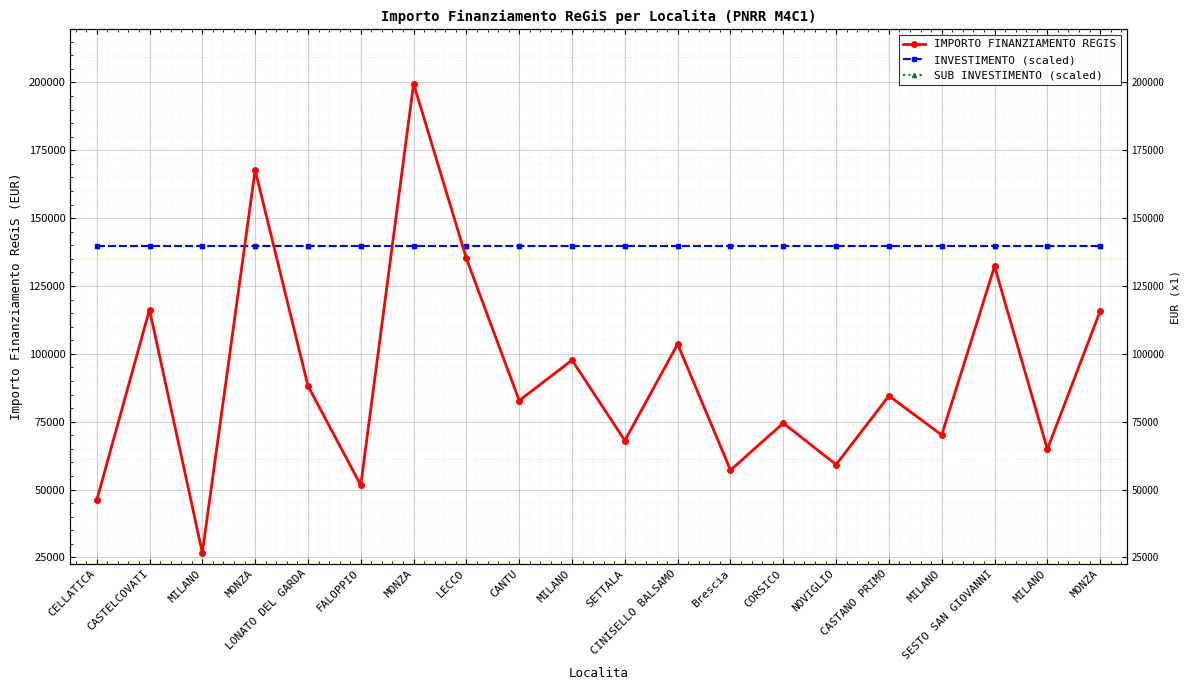

Where is SUB INVESTIMENTO (scaled) nearest to the value 139697?

CELLATICA